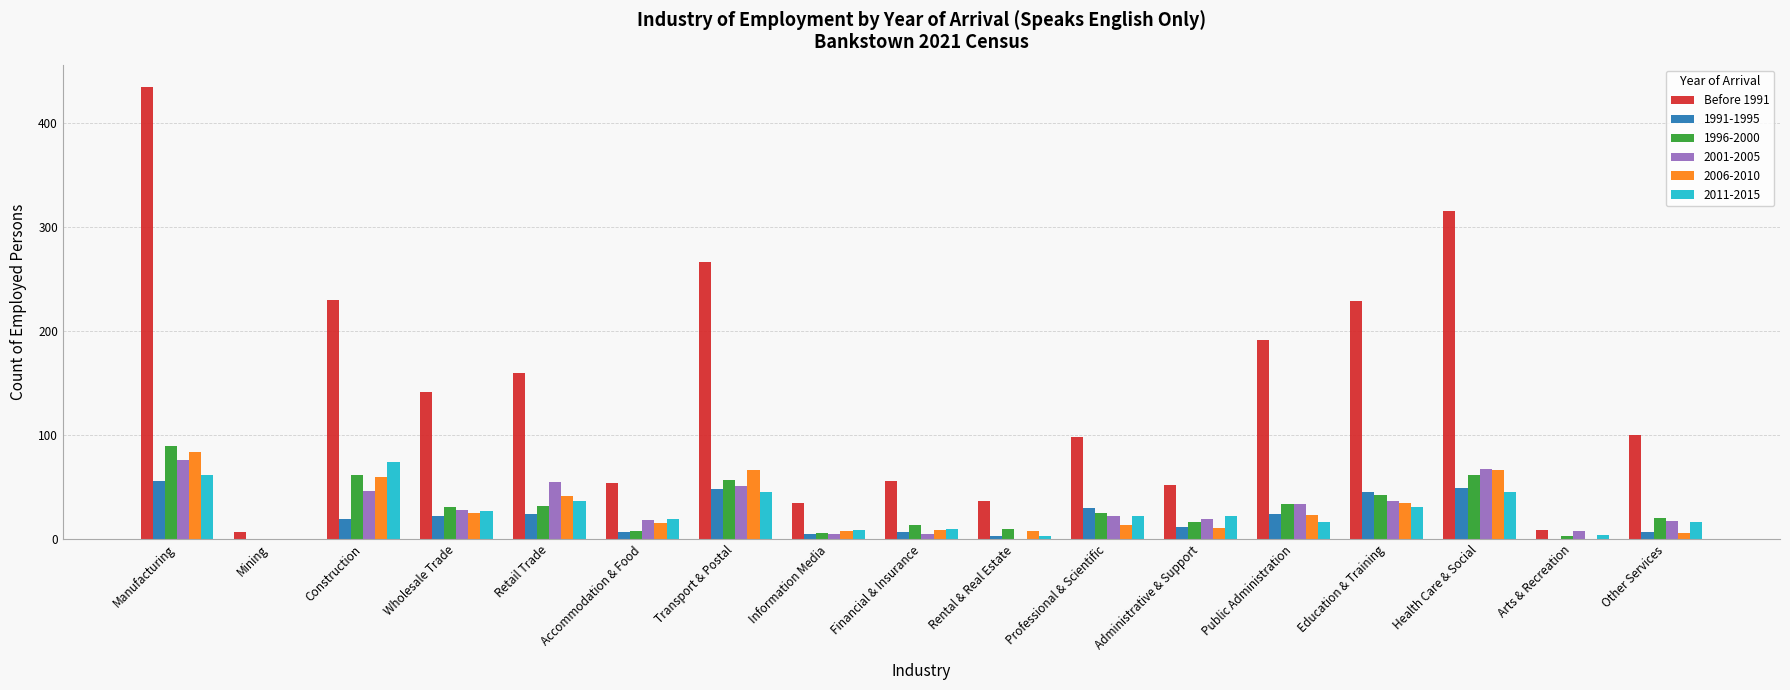

The 2001-2005 series shows -25 at Mining. True or false?

False